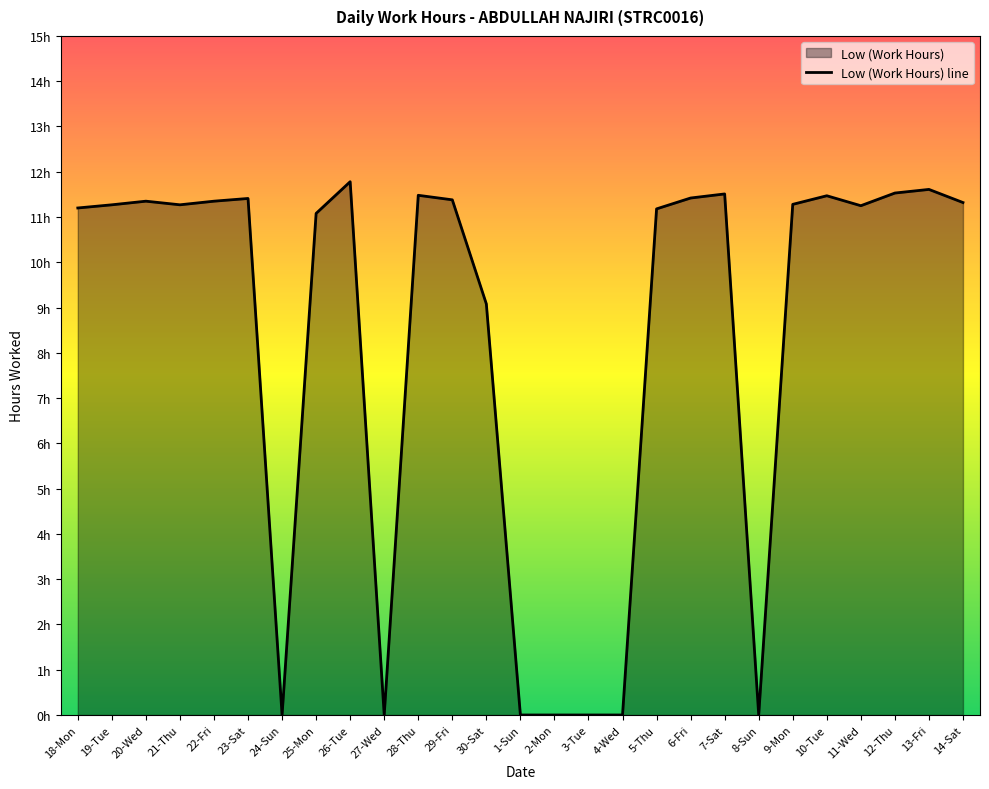

Rank the categories by value from lowest to highest.

24-Sun, 27-Wed, 1-Sun, 2-Mon, 3-Tue, 4-Wed, 8-Sun, 30-Sat, 25-Mon, 5-Thu, 18-Mon, 11-Wed, 19-Tue, 21-Thu, 9-Mon, 14-Sat, 20-Wed, 22-Fri, 29-Fri, 23-Sat, 6-Fri, 10-Tue, 28-Thu, 7-Sat, 12-Thu, 13-Fri, 26-Tue